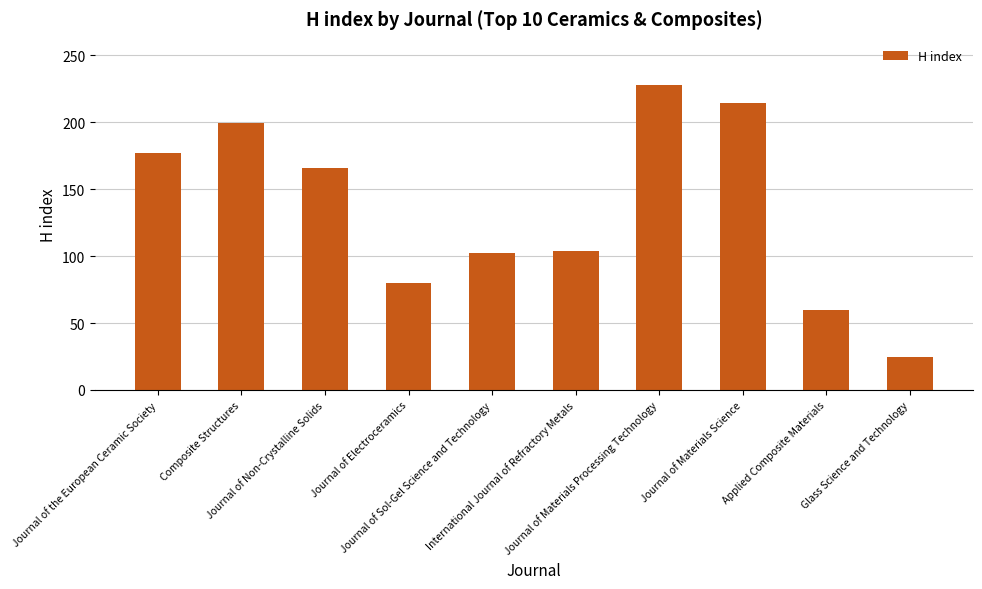

Reading left to right, list all the values displayed in this chart.

Journal of the European Ceramic Society=177	Composite Structures=199	Journal of Non-Crystalline Solids=166	Journal of Electroceramics=80	Journal of Sol-Gel Science and Technology=102	International Journal of Refractory Metals=104	Journal of Materials Processing Technology=228	Journal of Materials Science=214	Applied Composite Materials=60	Glass Science and Technology=25